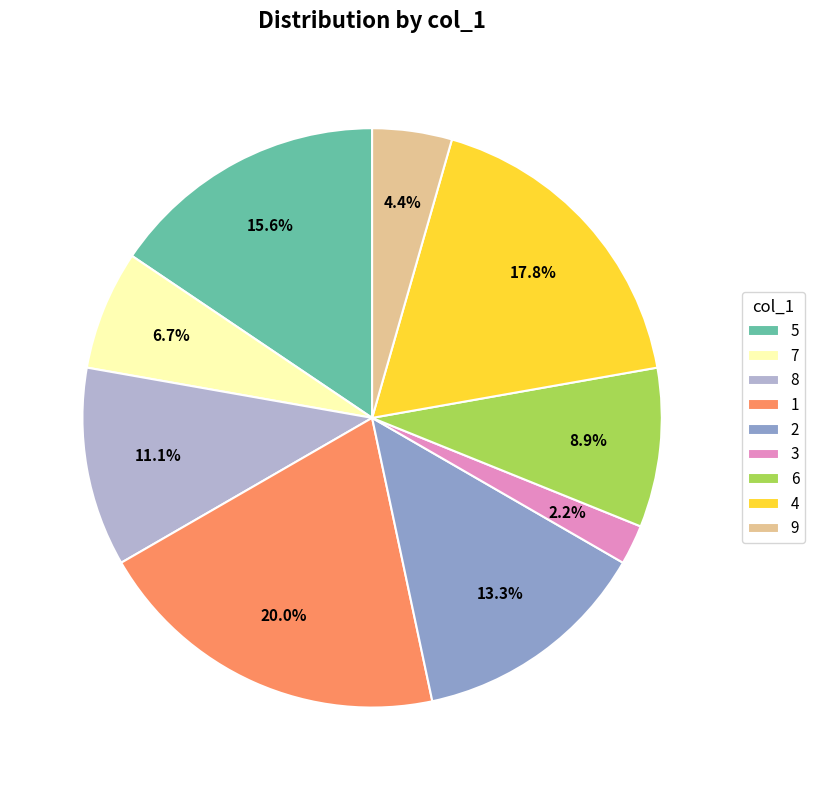

To the nearest percent, what percentage of the pie is 1?

20%